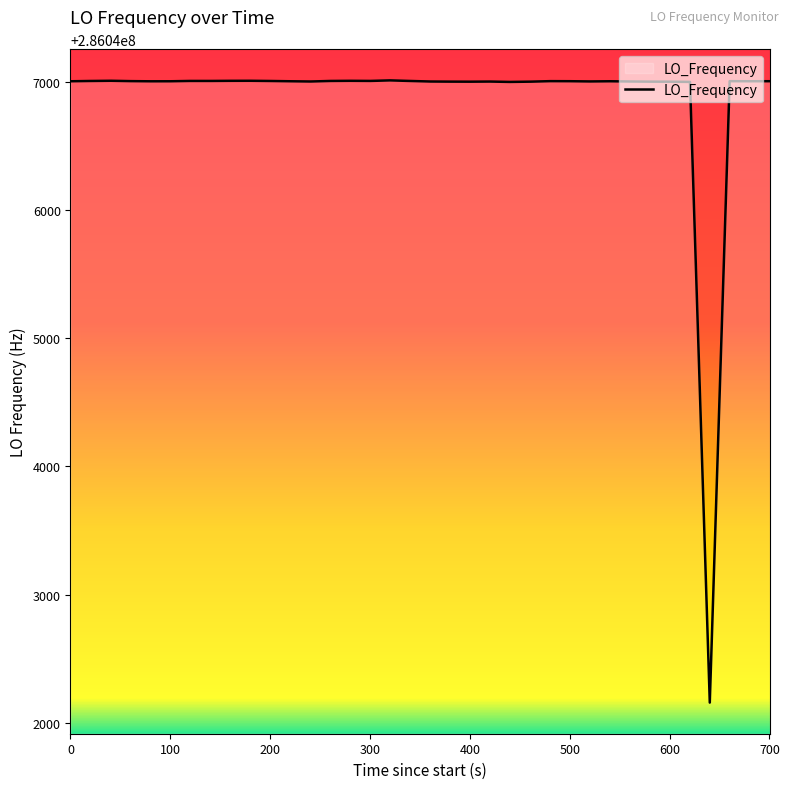

What is the difference between the maximum and minimum values?

4848.9